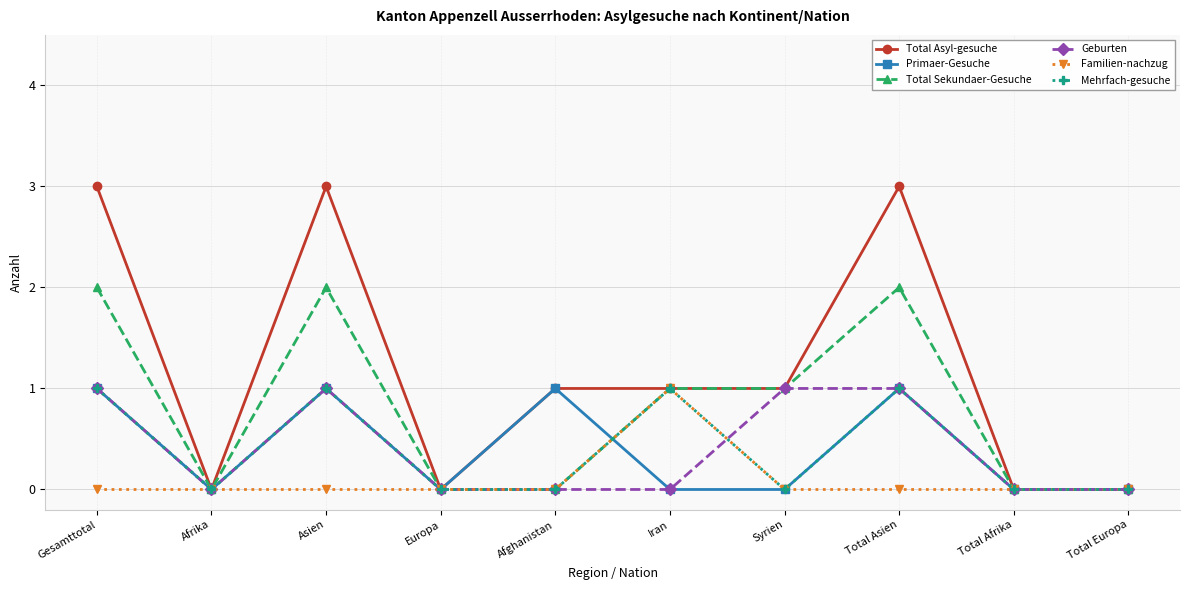

What is the spread (max minus min) of values at Asien?

3